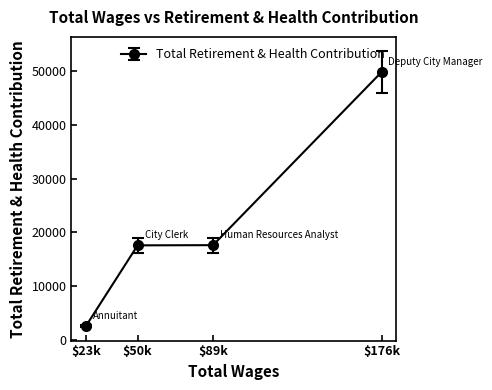

Between $50k and $176k, which is larger?

$176k